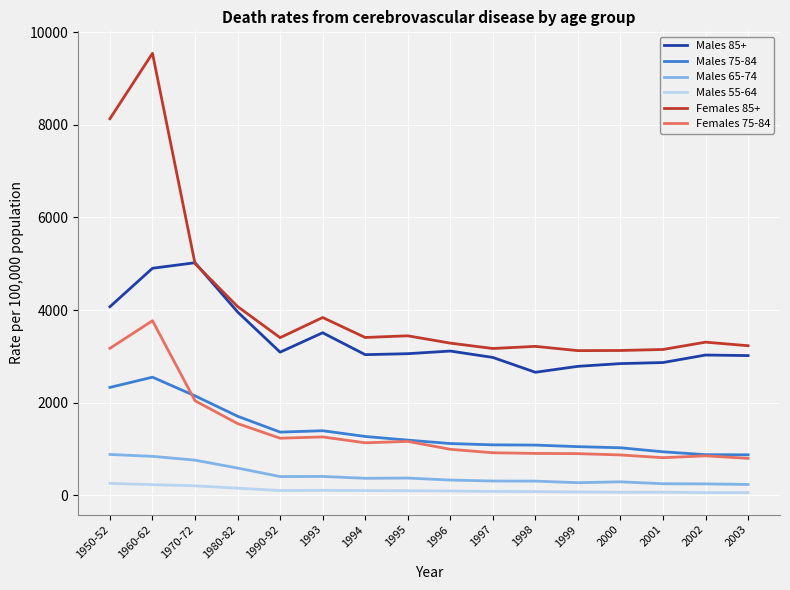

What is the minimum value for Males 85+?

2658